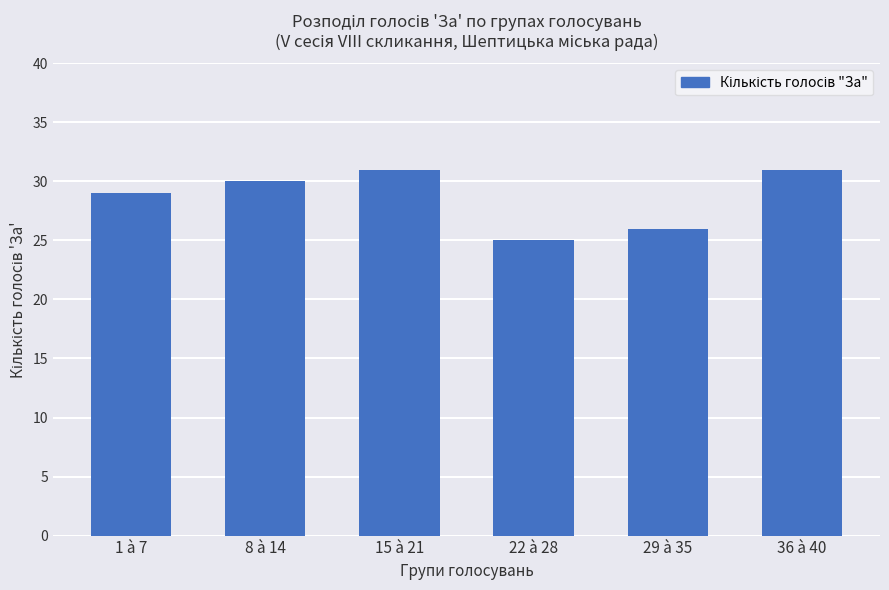

What is the sum of all values?

172